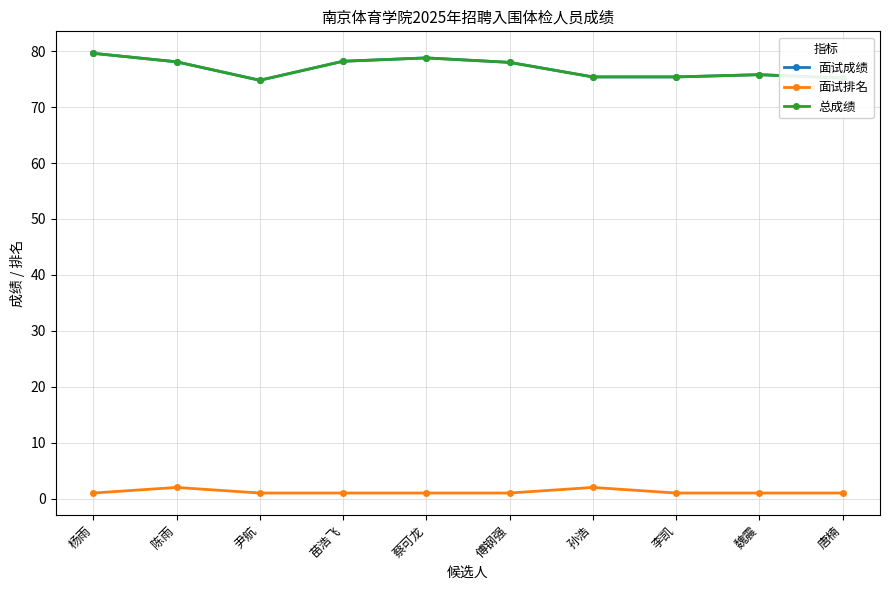

Which category has the highest value in the 面试成绩 series?

杨雨